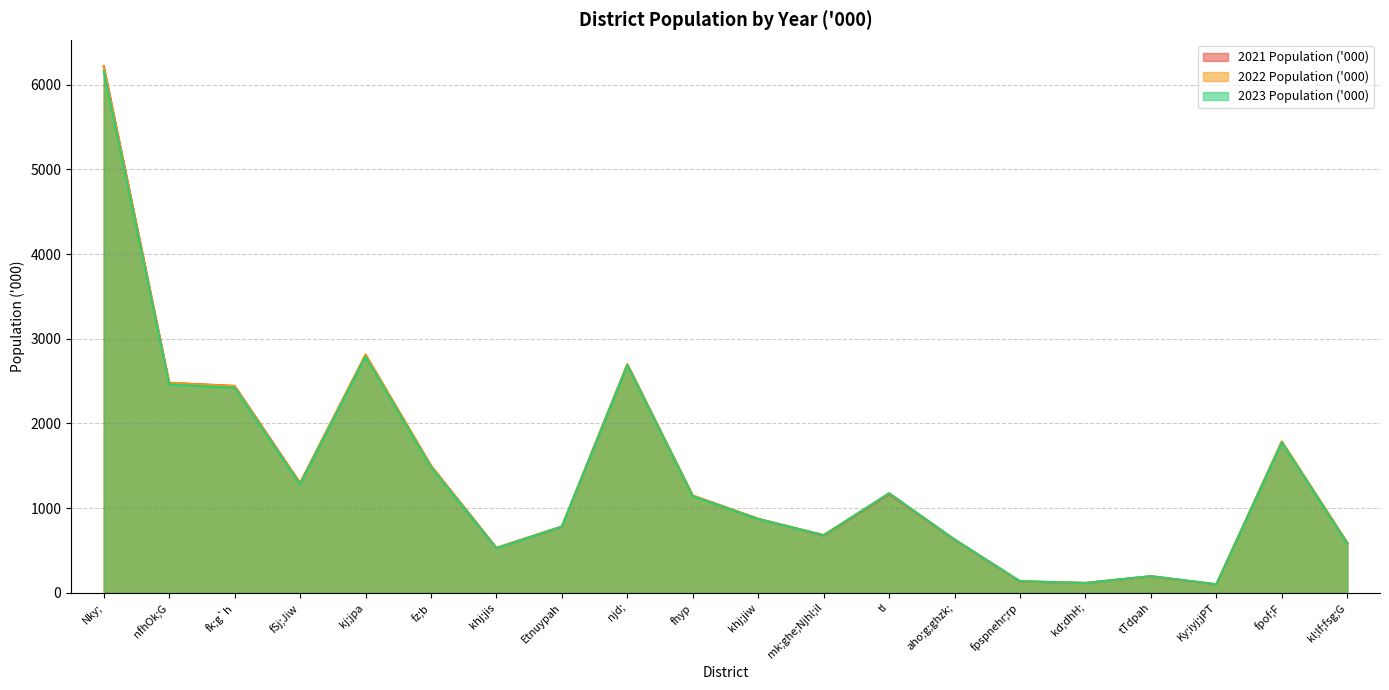

The 2021 Population ('000) series shows 2011 at tl. True or false?

False